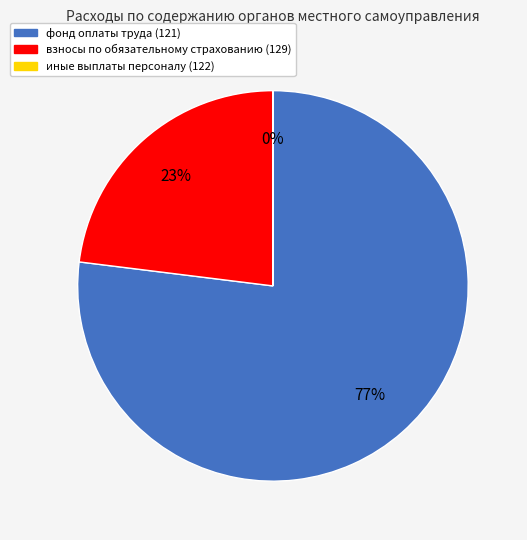

Is there any slice that represents more than half of the pie?

Yes